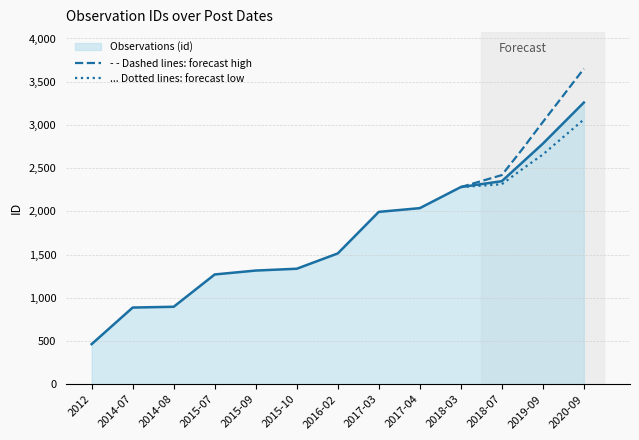

What is the maximum value for - - Dashed lines: forecast high?

3650.1